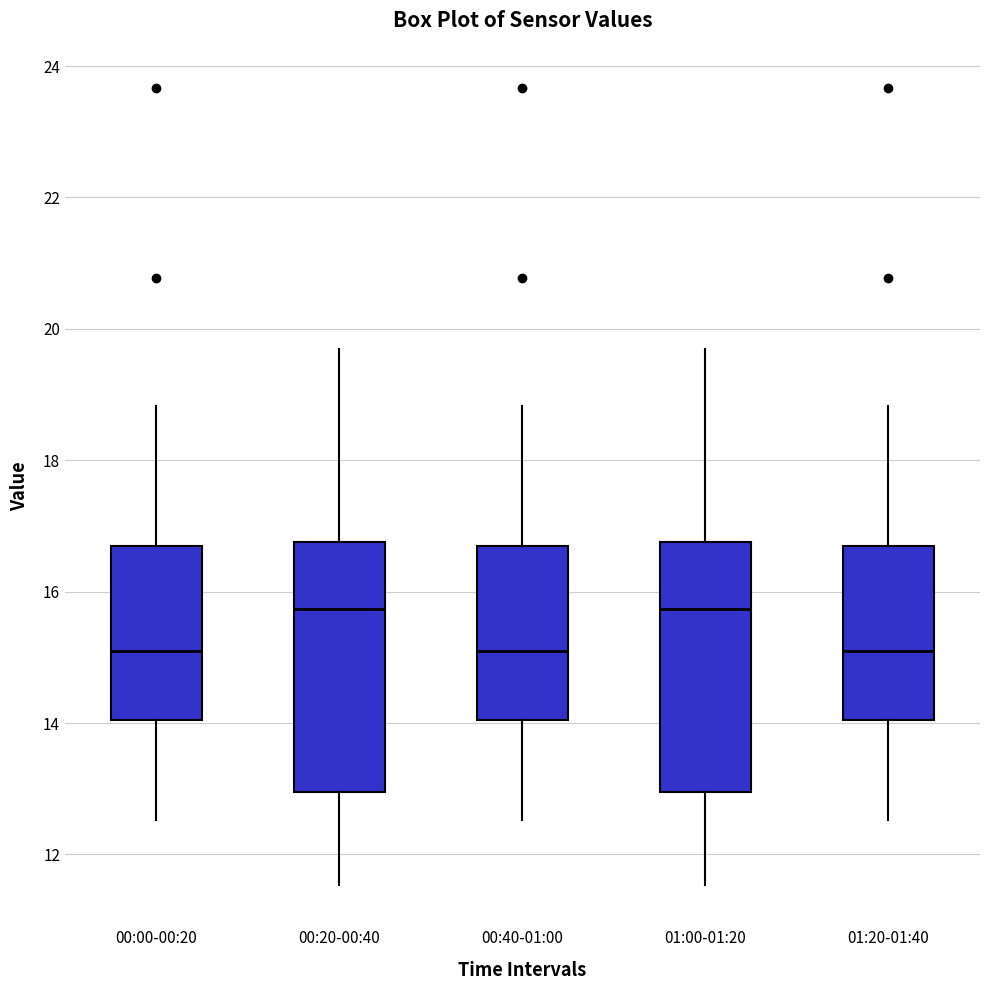

Reading left to right, transcribe this box plot: for each box, give where its median line is, the range the box spans, and where its two whiskers end, as read against the y-axis. The values are not printed on the chart, so give them approximately, as read against the axis.

00:00-00:20: median 15.0, box 14.0 to 16.6, whiskers 12.6 to 18.8
00:20-00:40: median 15.8, box 13.0 to 16.8, whiskers 11.6 to 19.8
00:40-01:00: median 15.0, box 14.0 to 16.6, whiskers 12.6 to 18.8
01:00-01:20: median 15.8, box 13.0 to 16.8, whiskers 11.6 to 19.8
01:20-01:40: median 15.0, box 14.0 to 16.6, whiskers 12.6 to 18.8